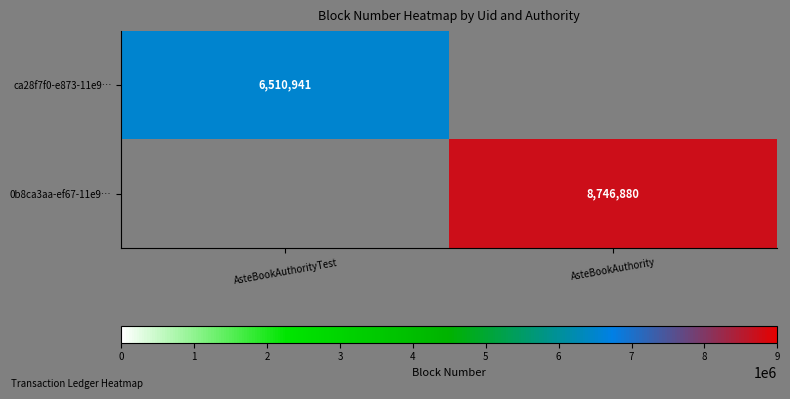

True or false: ca28f7f0-e873-11e9… has a value of 6510941 at AsteBookAuthorityTest.

True